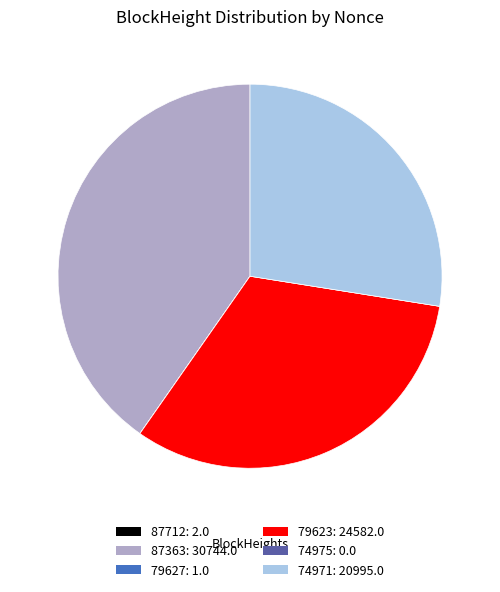

Does 74971: 20995.0 account for over 50% of the chart?

No